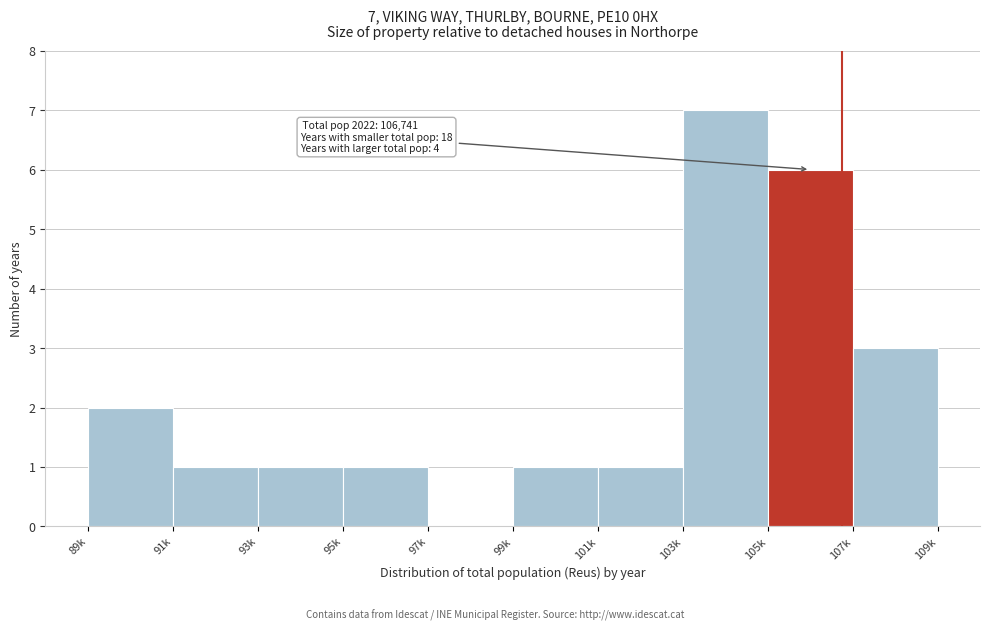

Reading left to right, what are all the values shown in this chart?

89k=2	91k=1	93k=1	95k=1	97k=0	99k=1	101k=1	103k=7	105k=6	107k=3